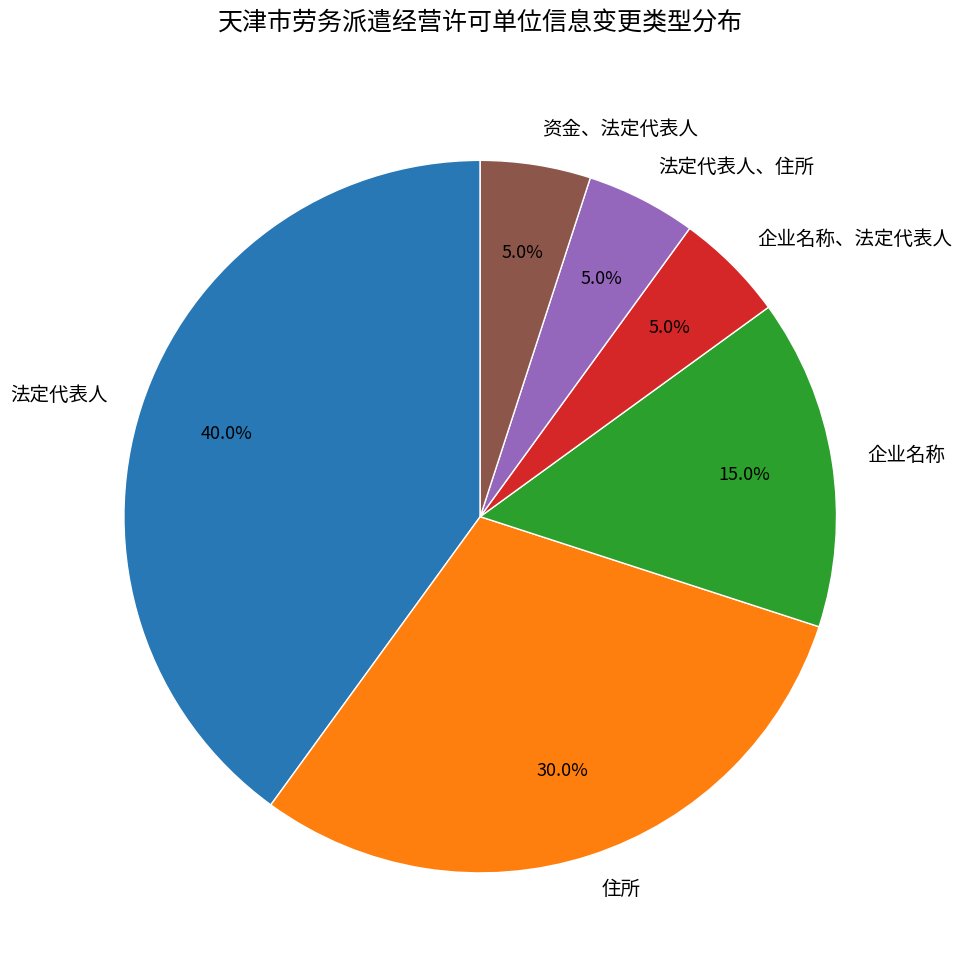

To the nearest percent, what is the difference between the 企业名称、法定代表人 and 法定代表人 slice percentages?

35%